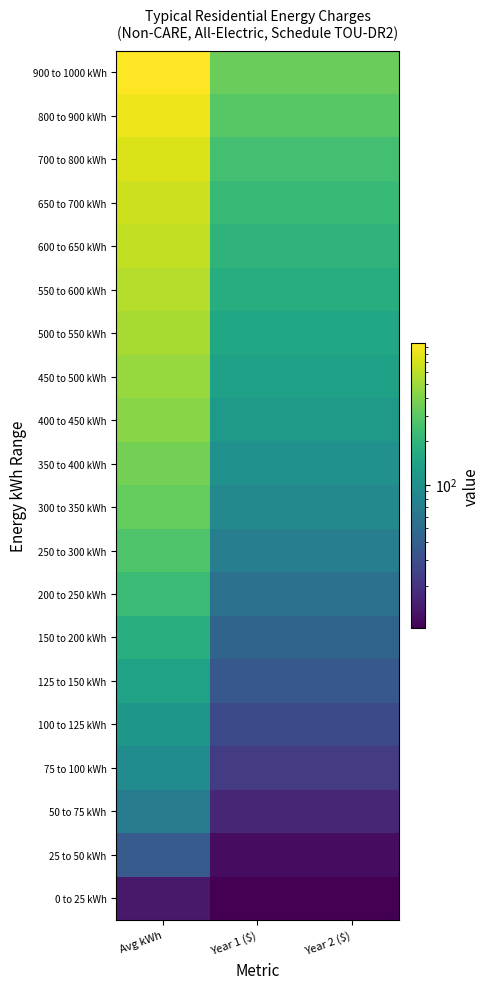

At how many categories does at least one series exceed 601?

1